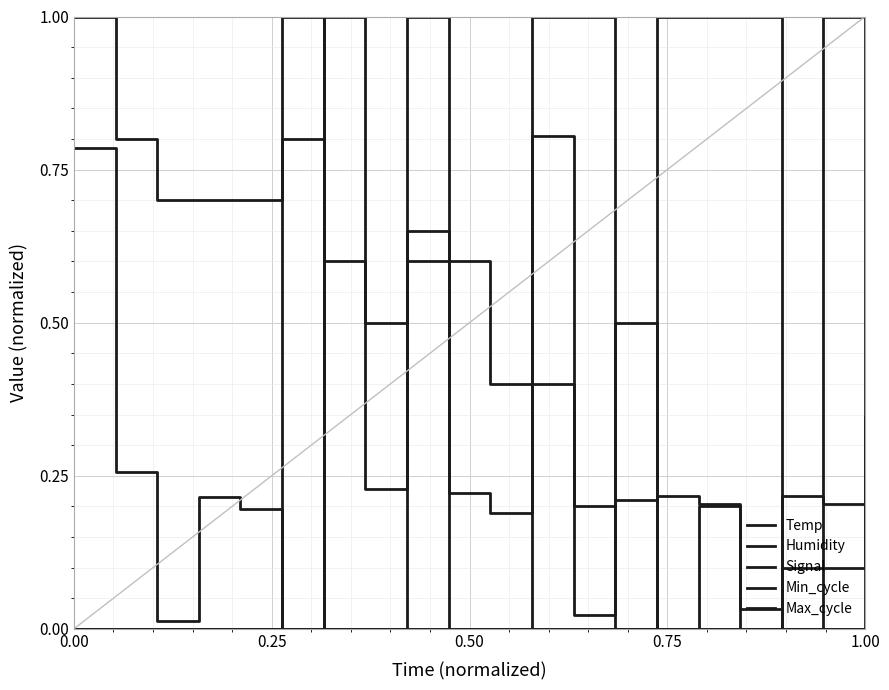

Count the Signal values in the range 0 to 1.

20